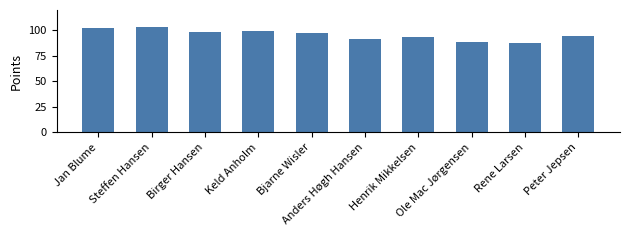

True or false: the data shows 99.9 at Keld Anholm.

True